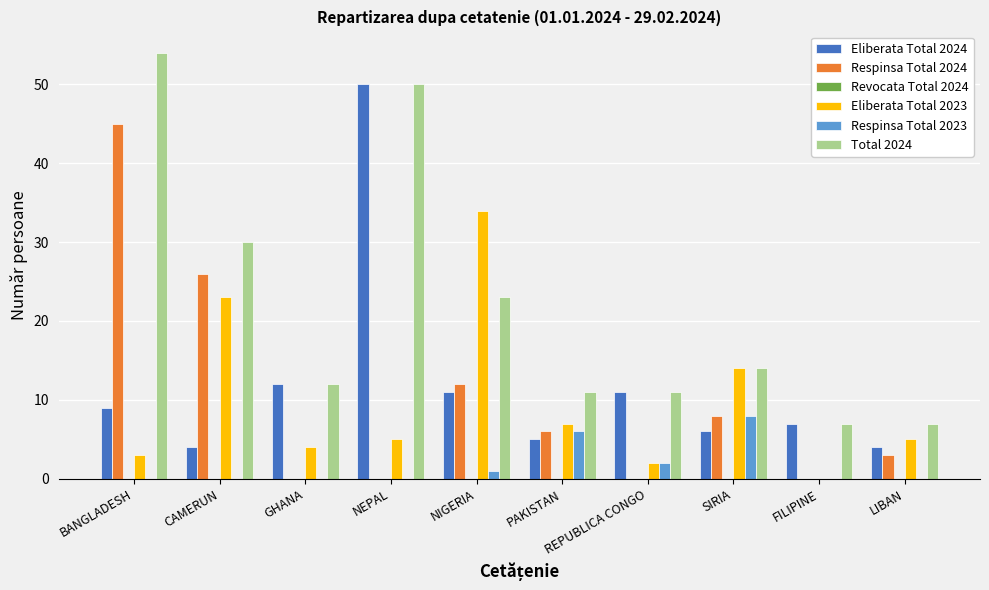

The Respinsa Total 2024 series shows 3 at LIBAN. True or false?

True